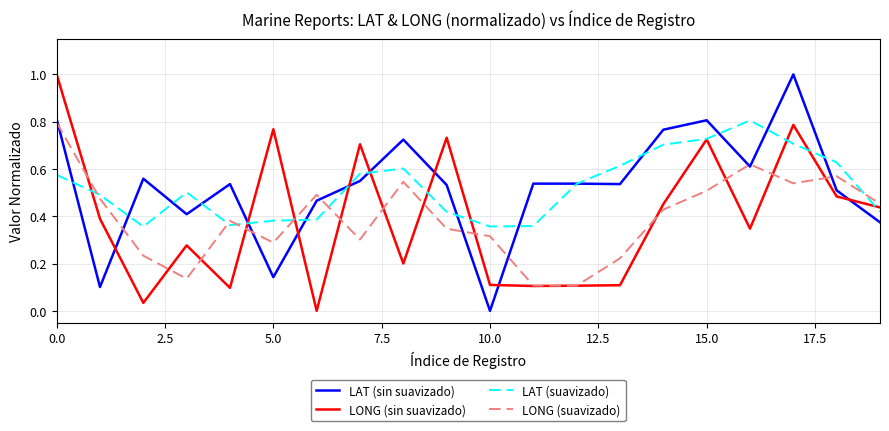

How many intersections are there between LAT (sin suavizado) and LONG (sin suavizado)?

8